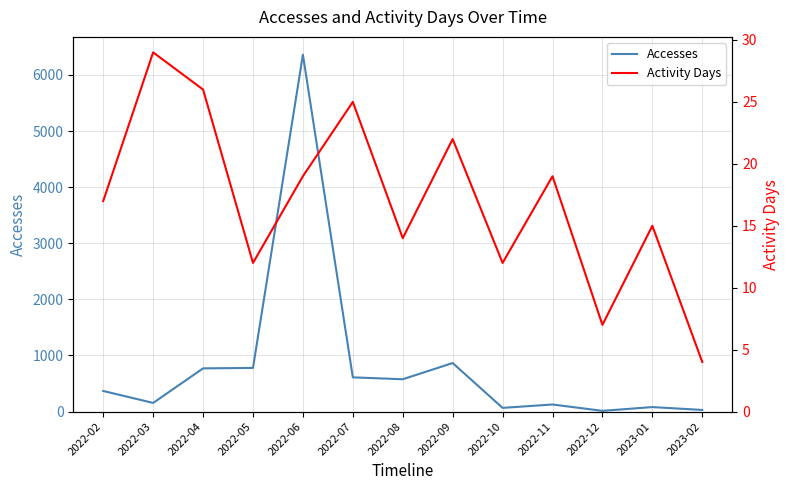

Reading left to right, transcribe all the data shown in this chart.

Accesses: 367	154	770	778	6361	610	576	865	66	126	13	80	29
Activity Days: 17	29	26	12	19	25	14	22	12	19	7	15	4